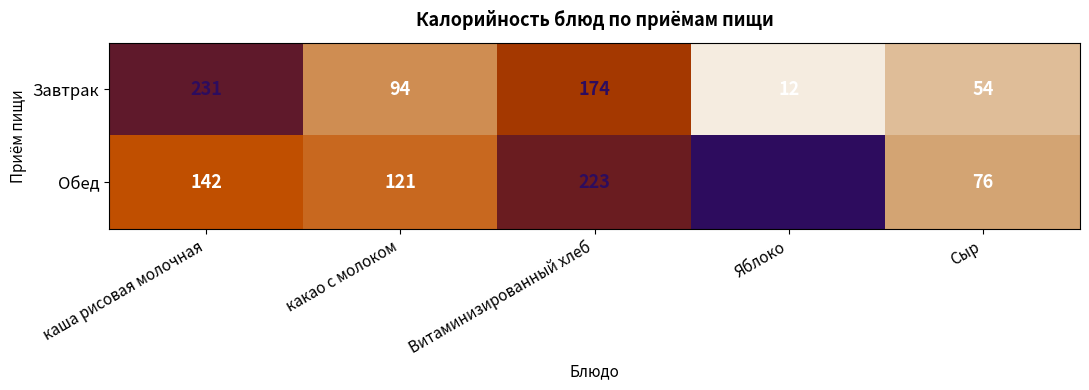

What is the sum of all Обед values?

827